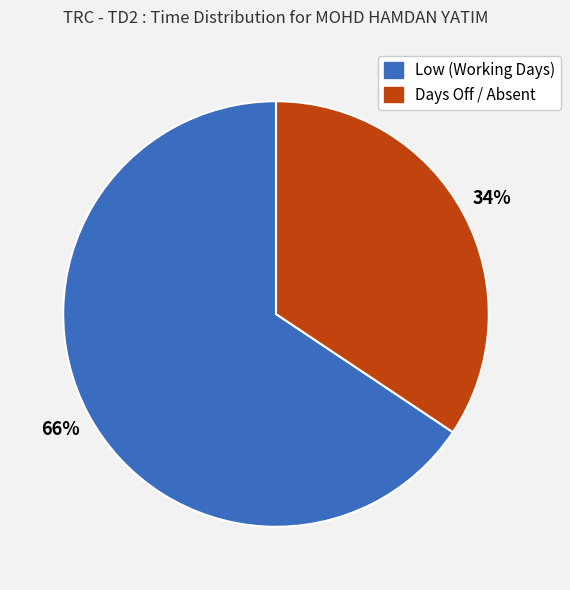

To the nearest percent, what is the average slice percentage?

50%